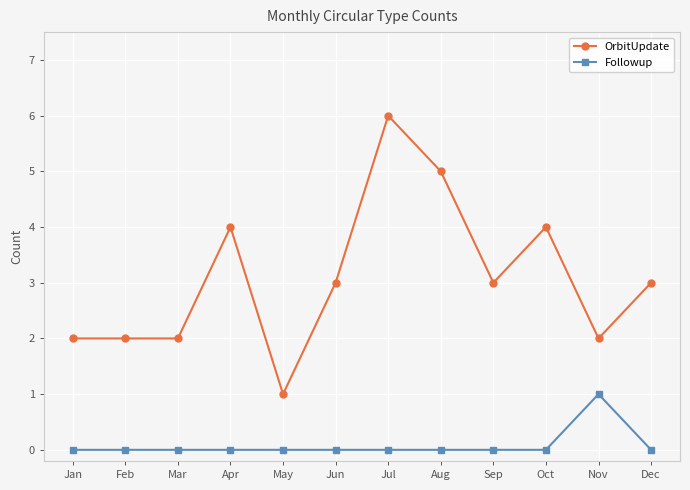

True or false: OrbitUpdate has more than 1 interior local peaks.

True